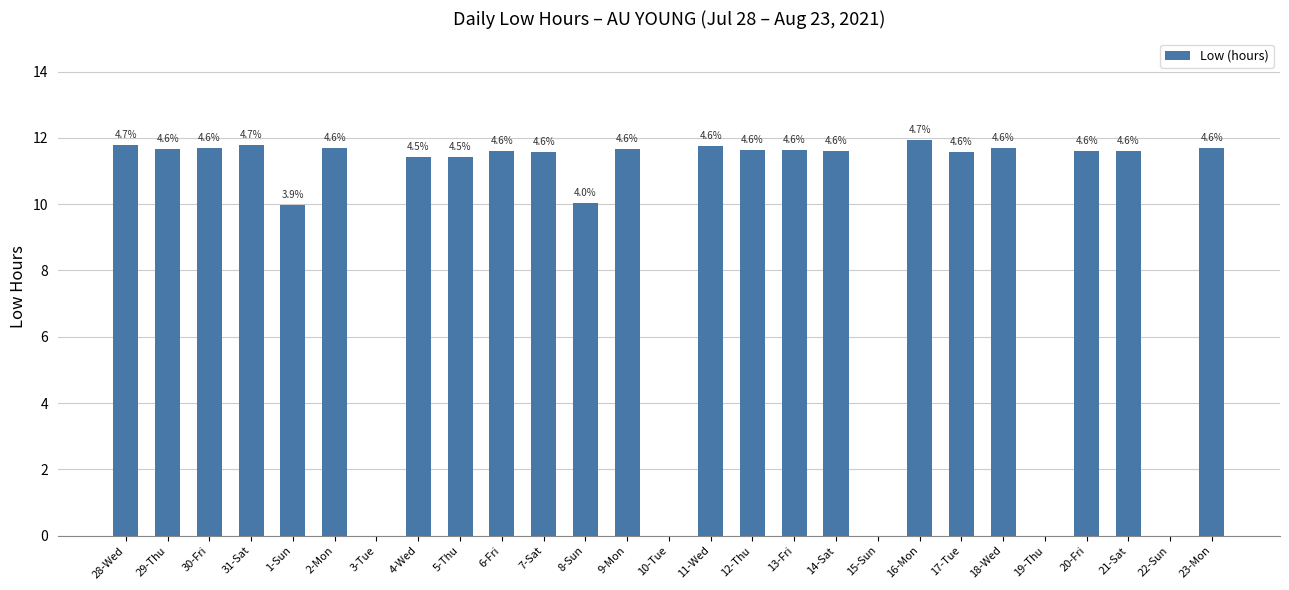

Are the bars grouped side by side (vs. stacked)?

No